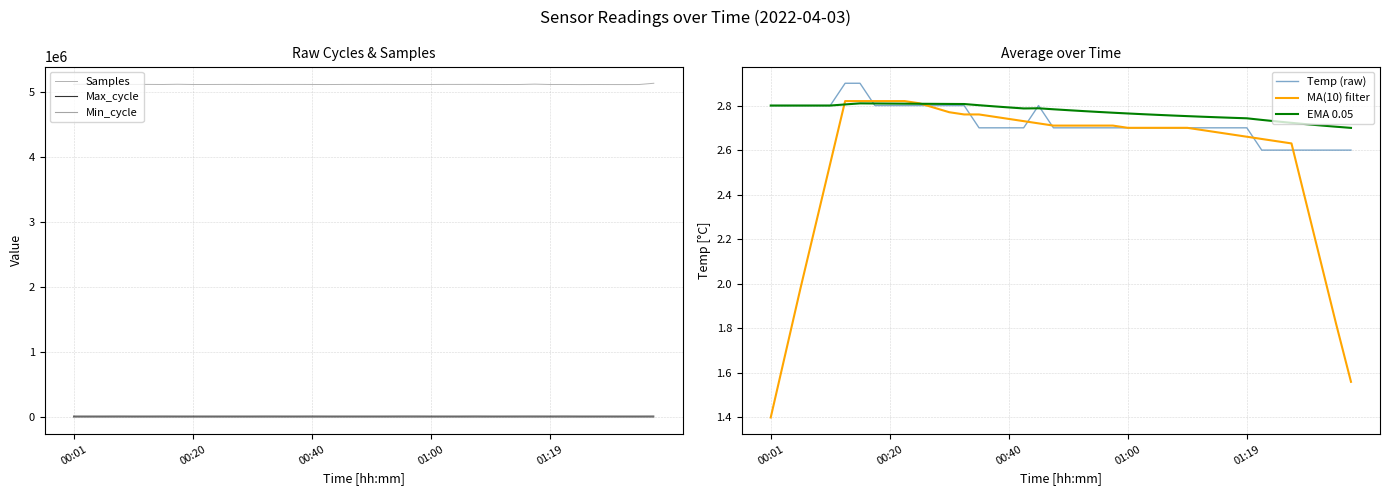

What are all the series names shown in the legend?

Samples, Max_cycle, Min_cycle, Temp (raw), MA(10) filter, EMA 0.05